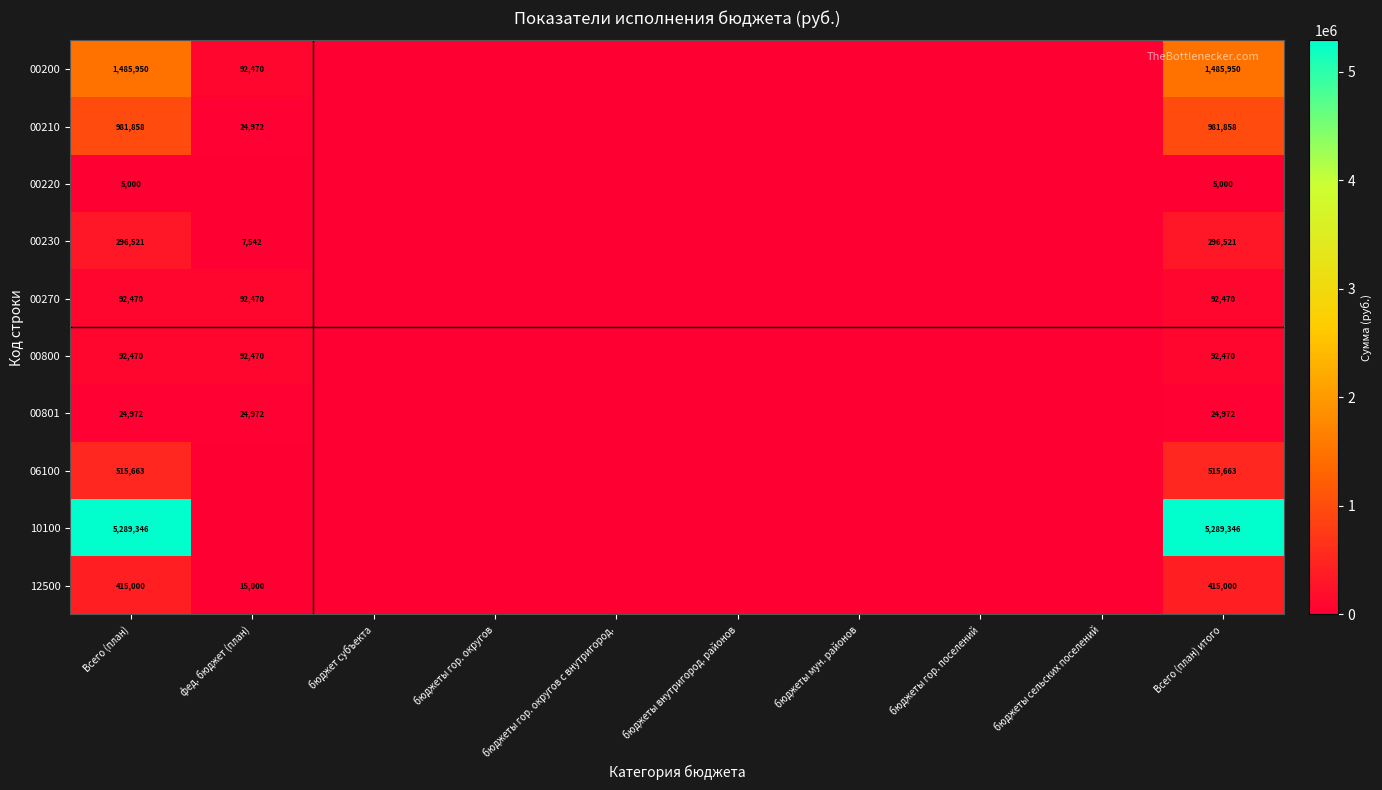

True or false: 00801 has a value of 40390 at Всего (план) итого.

False